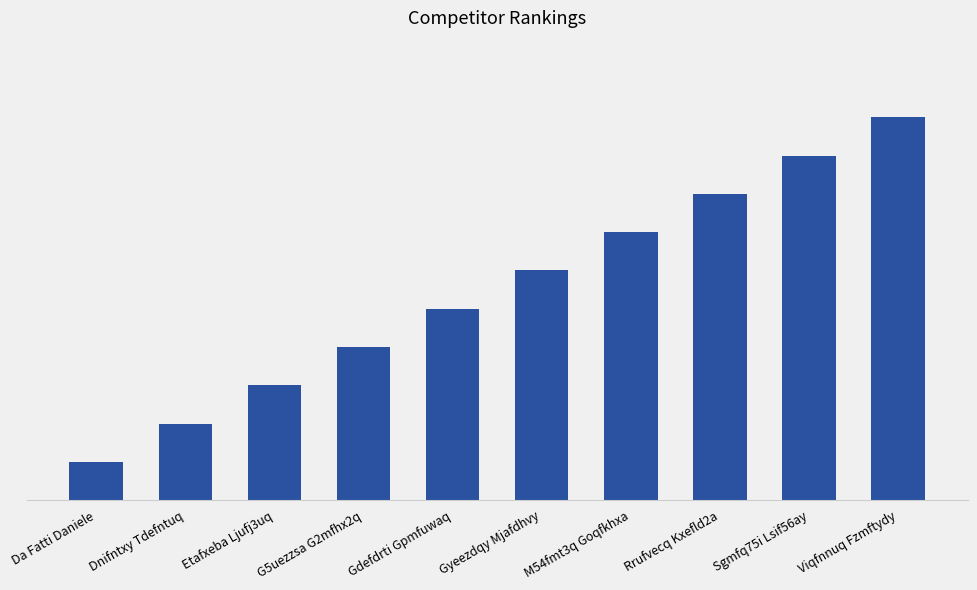

Where does the data first go above 6?

M54fmt3q Goqfkhxa